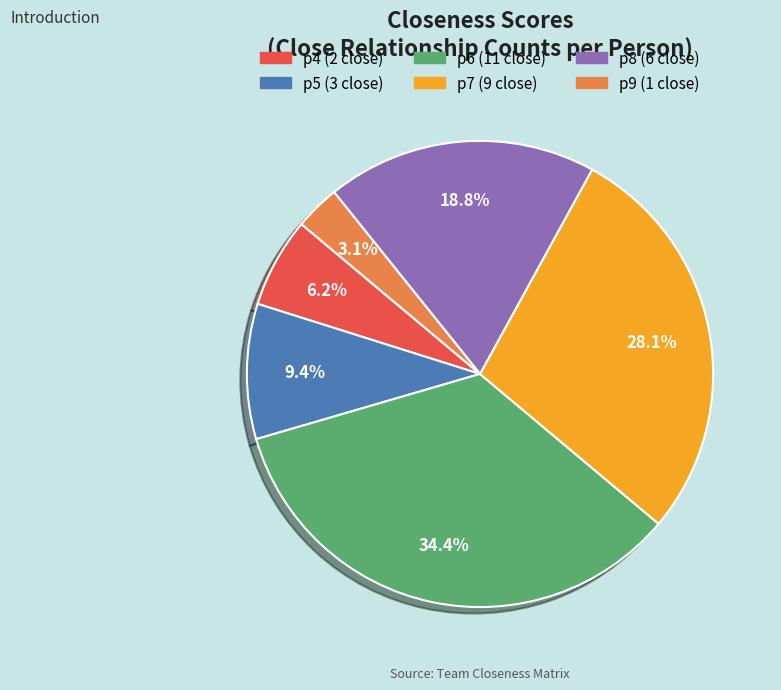

Is there a majority slice in this chart?

No